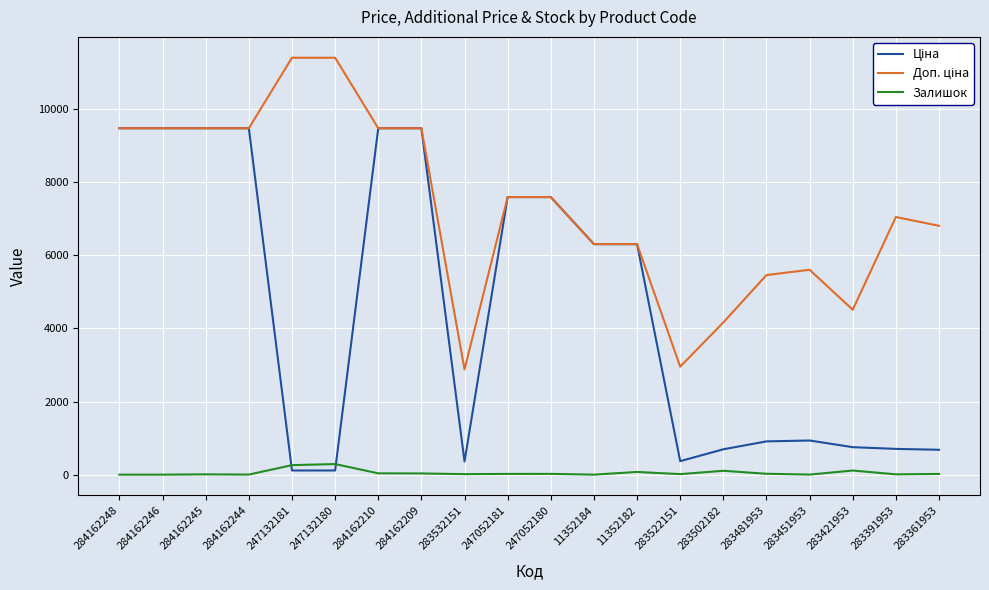

True or false: Залишок has a value of 8.0 at 284162245.

True